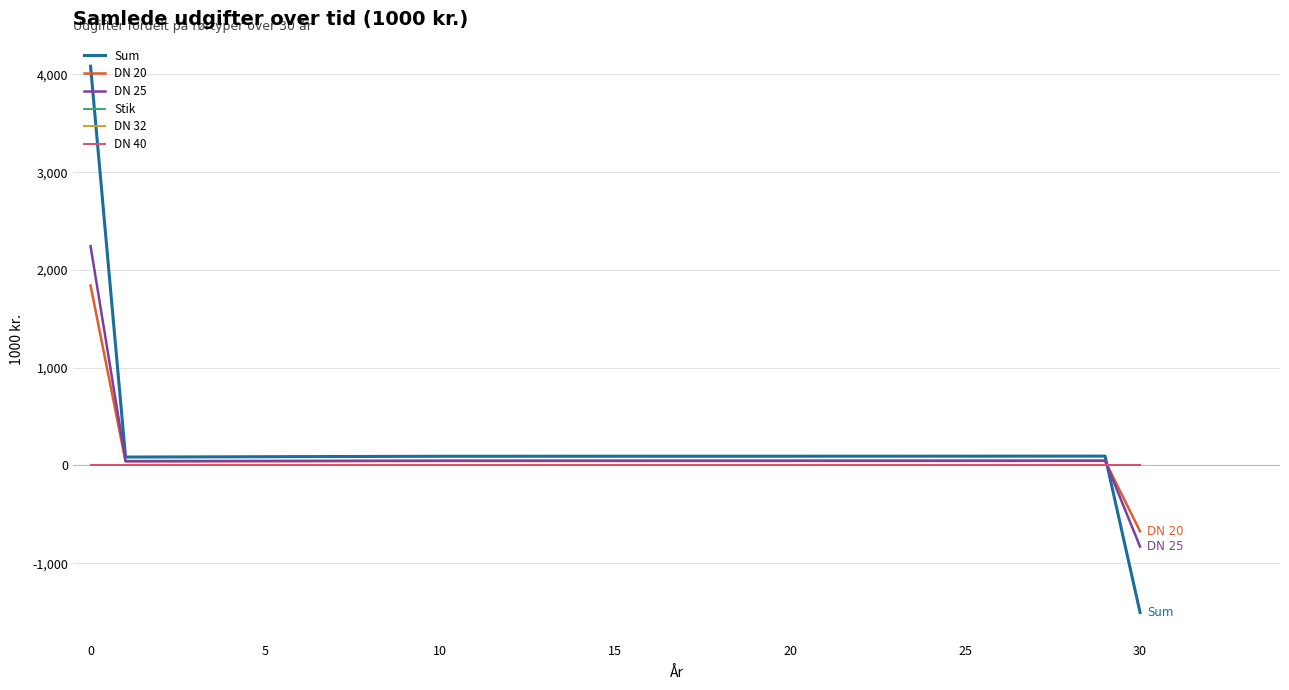

Which series has the largest range (max minus min)?

Sum